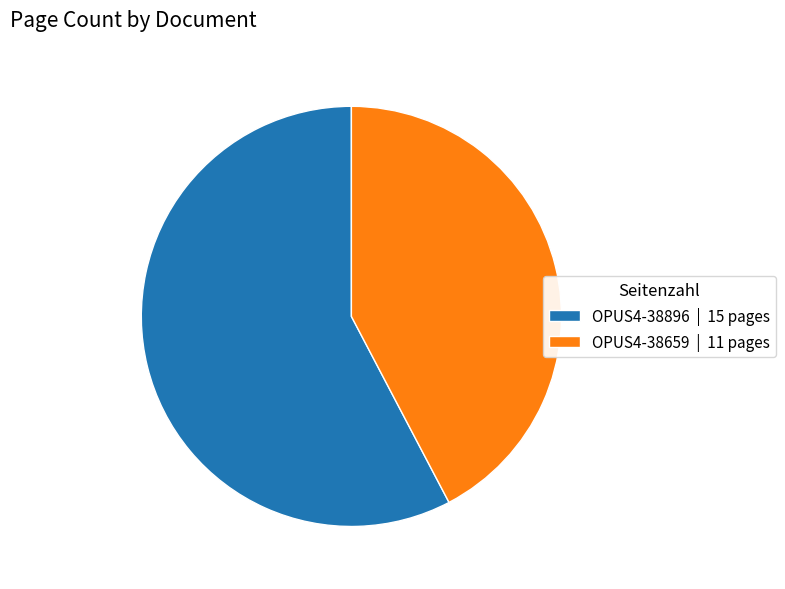

Does any single category account for the majority?

Yes